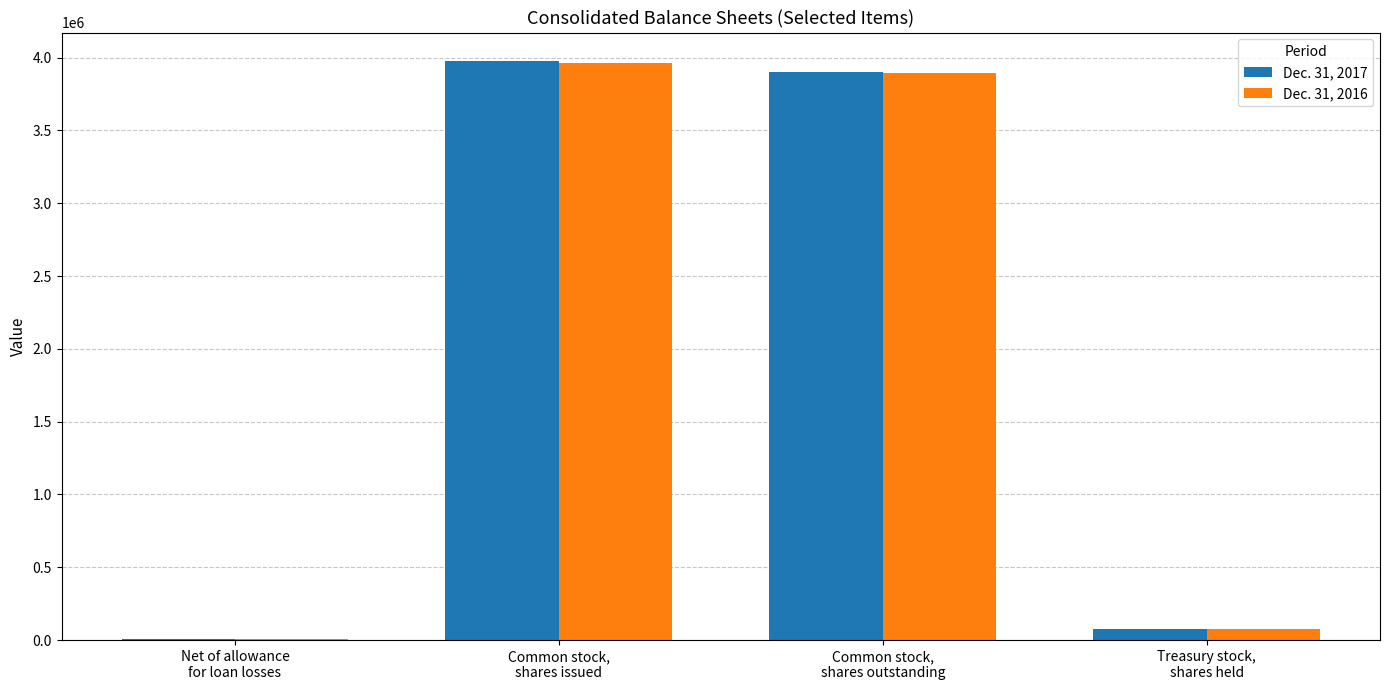

Does the chart contain stacked bars?

No